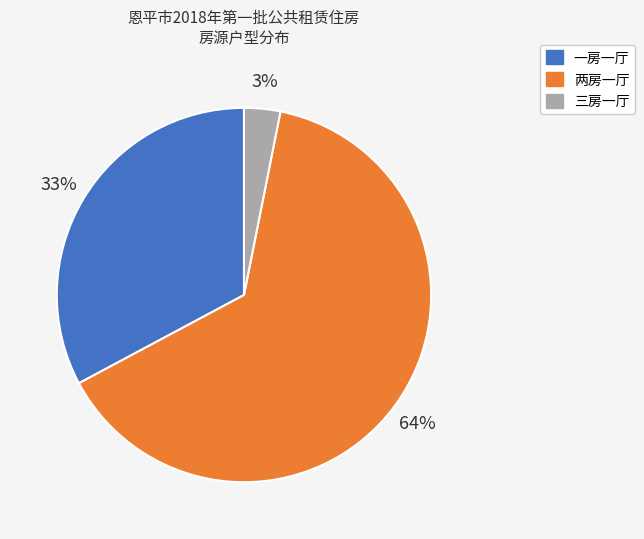

Rank the categories by value from highest to lowest.

两房一厅, 一房一厅, 三房一厅